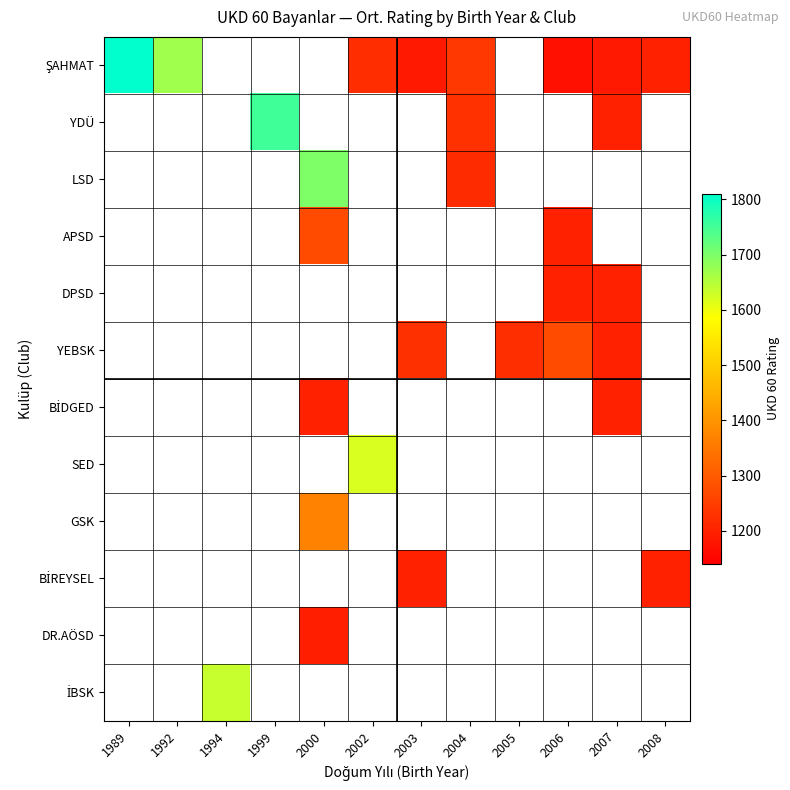

How many positive values does the SED series have?

1